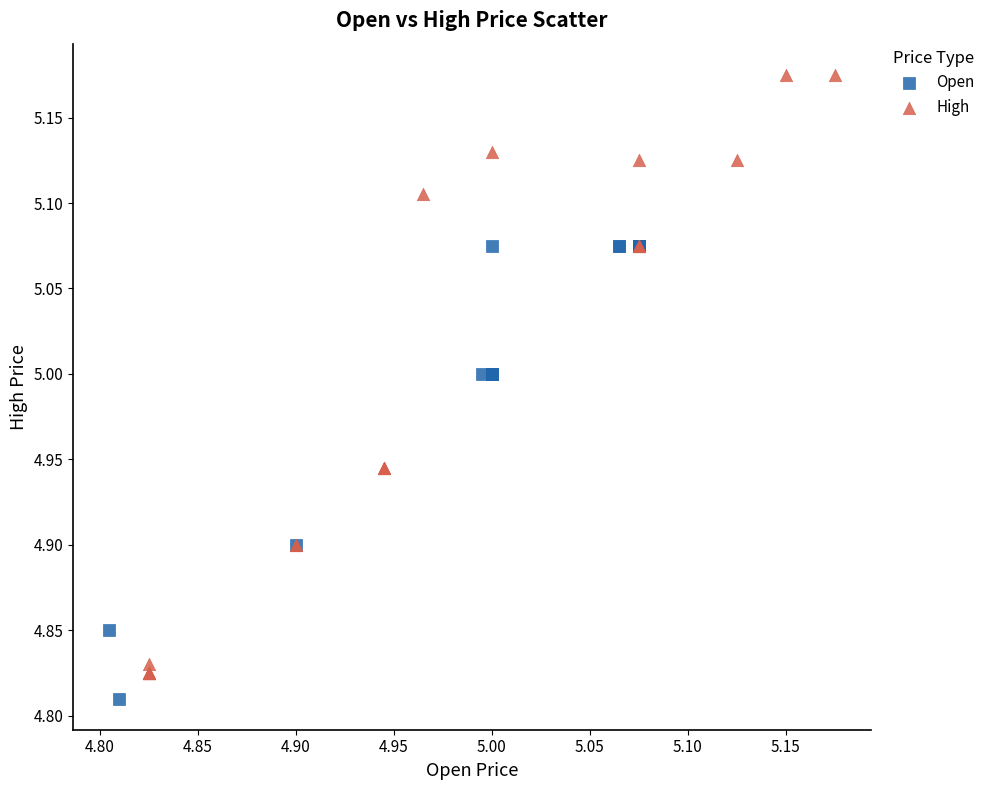

Which series has the widest spread of Y values?

High